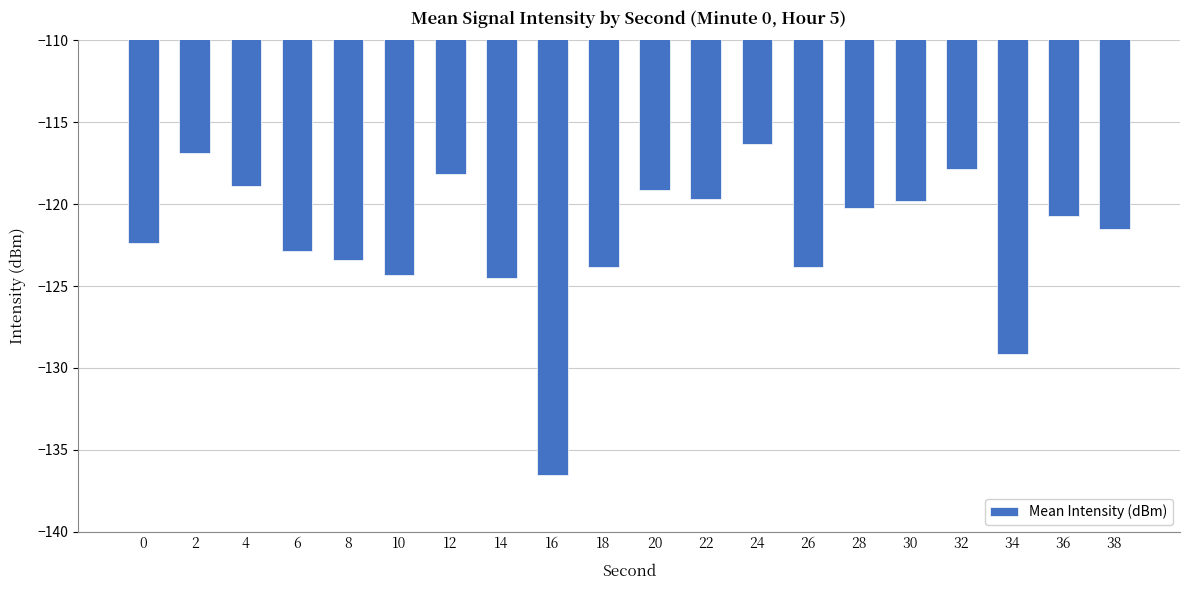

What is the change in value from 26 to 34?

-5.3